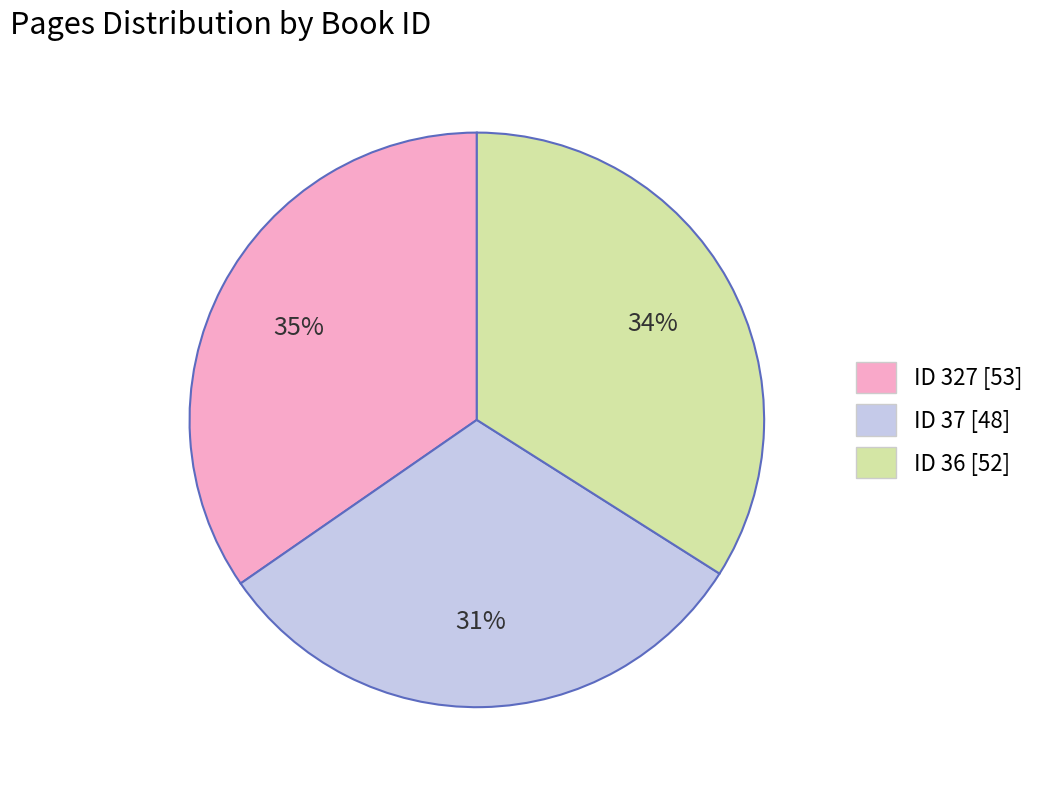

How many slices are in this pie chart?

3